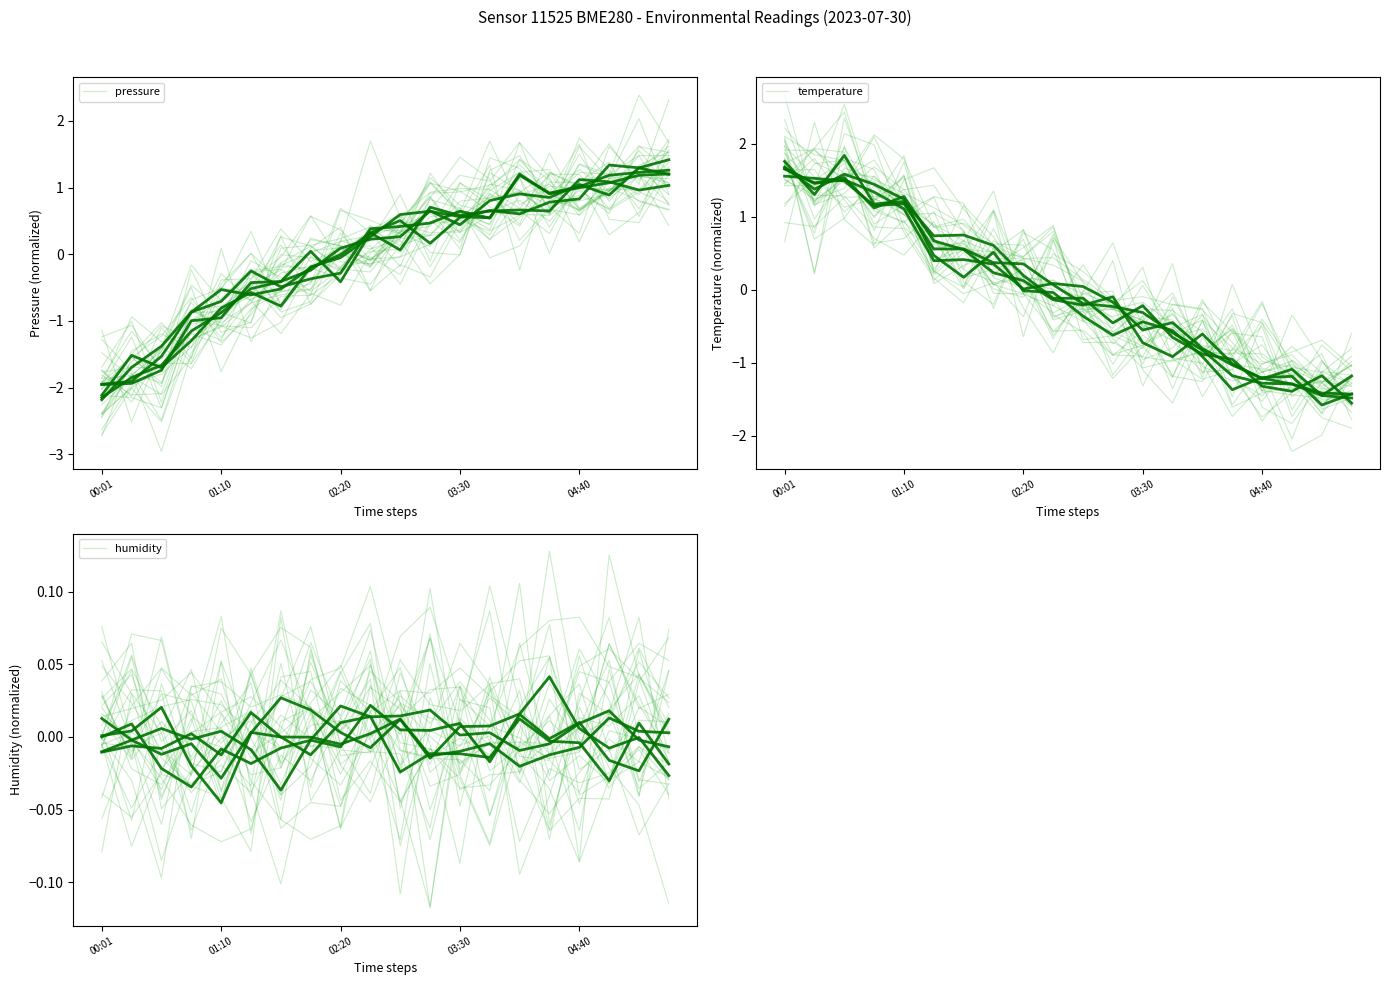

Which series changed the most between 10 and 13?

temperature